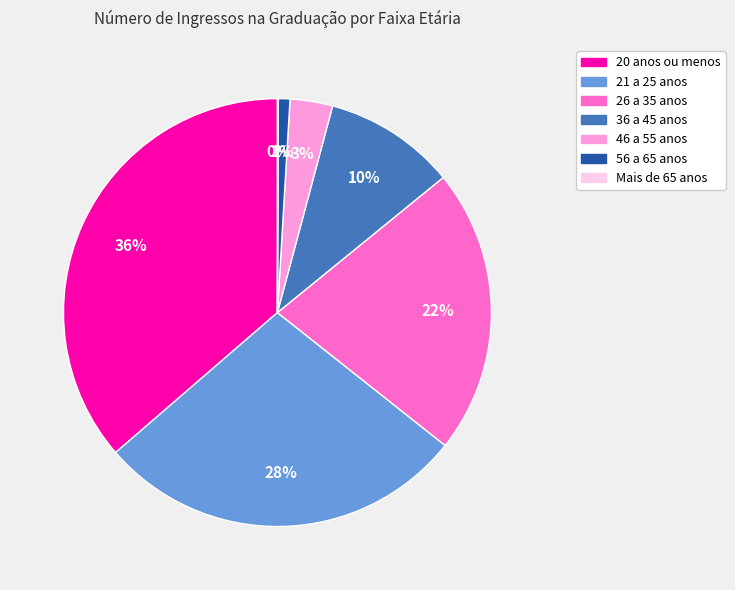

Combined, do 26 a 35 anos and 46 a 55 anos account for over 50%?

No